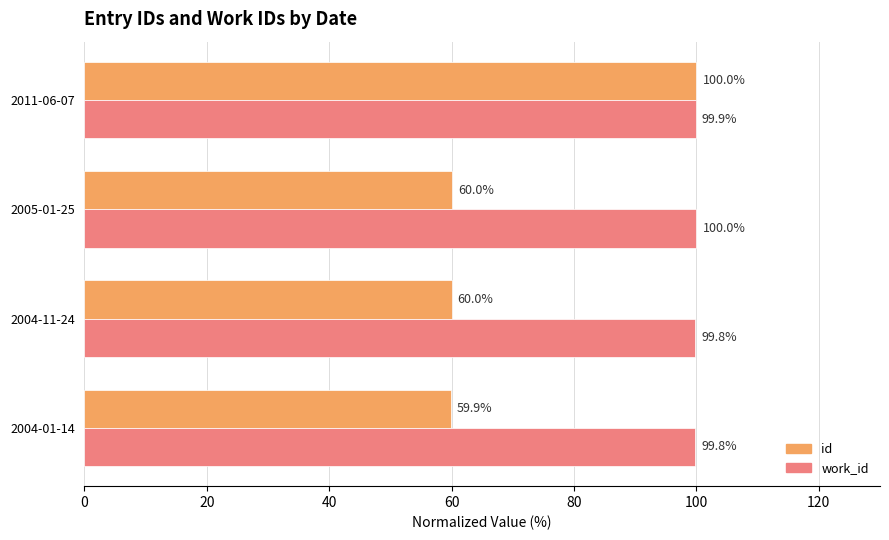

What is the difference between the highest and lowest values at 2005-01-25?

40.0